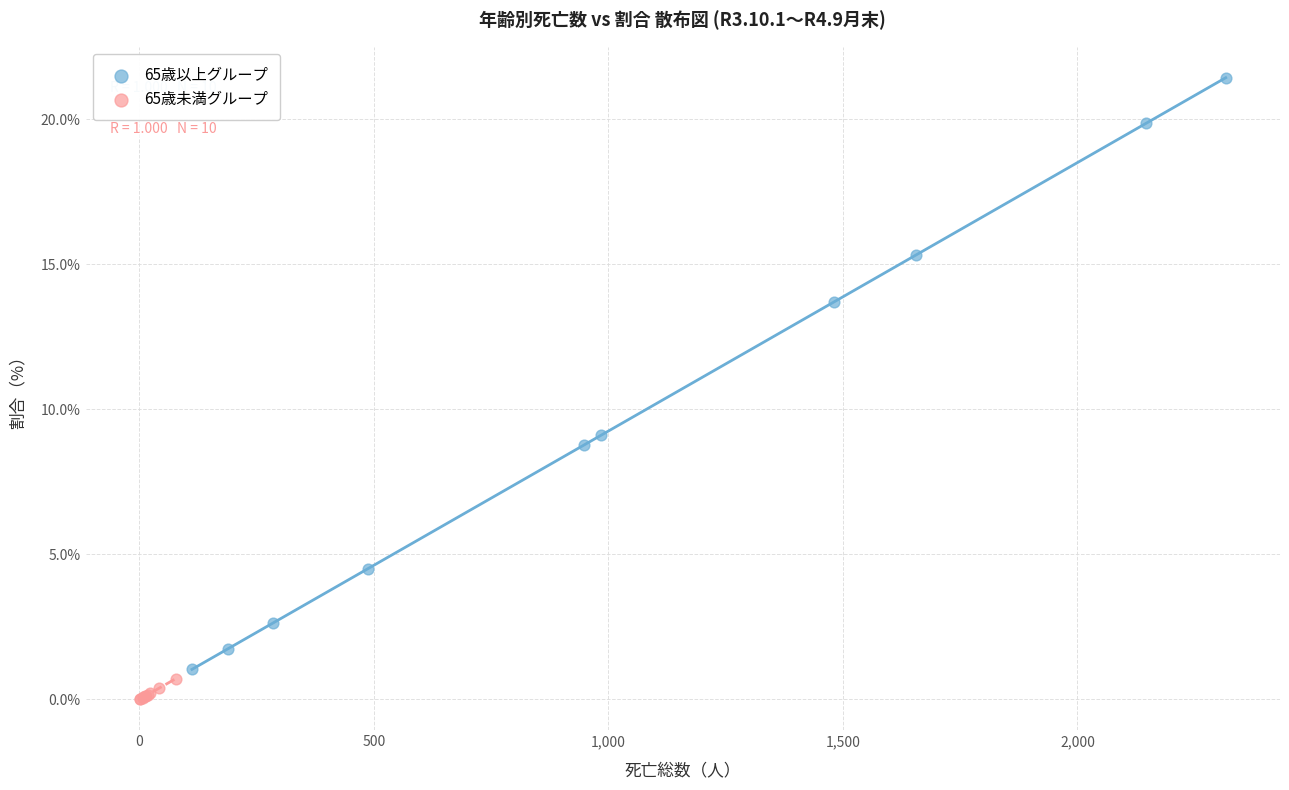

Which series has the widest spread of Y values?

65歳以上グループ